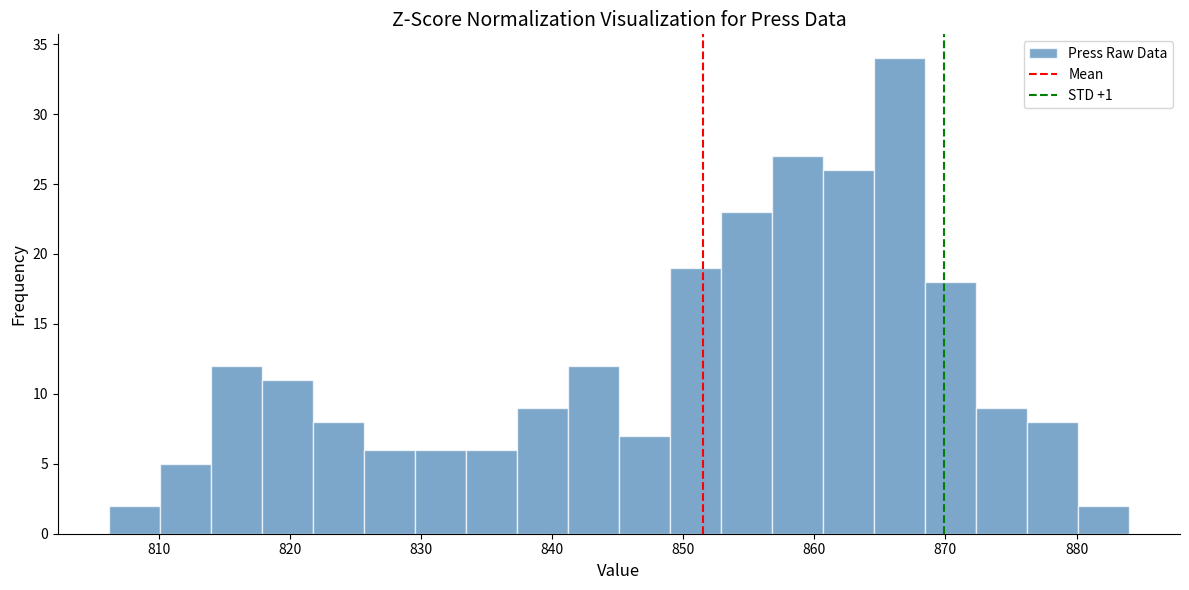

Read against the x-axis, roughly where is the centre of the tallest bar?

866